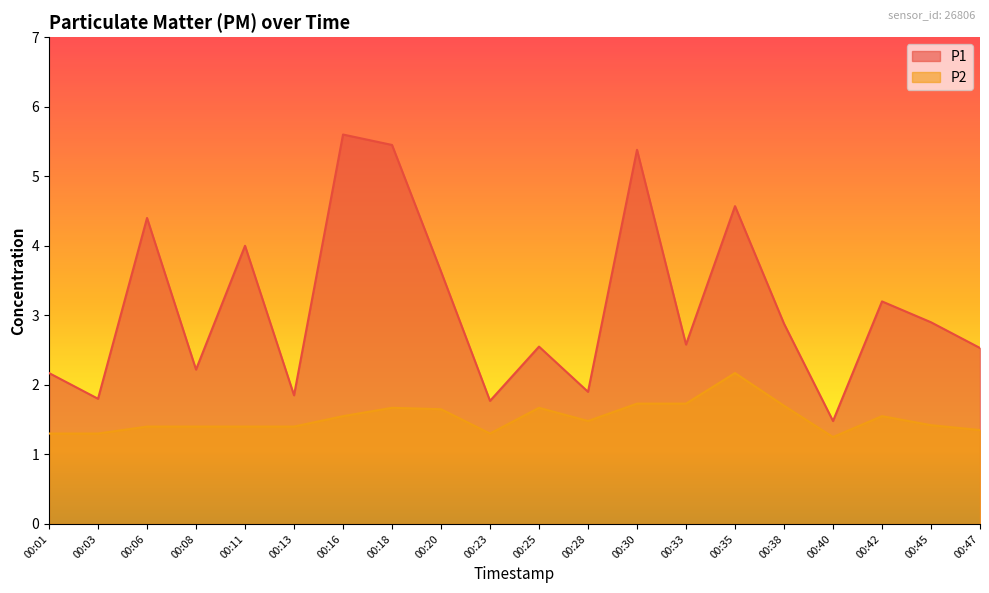

What is the highest value of the P2 series?

2.2